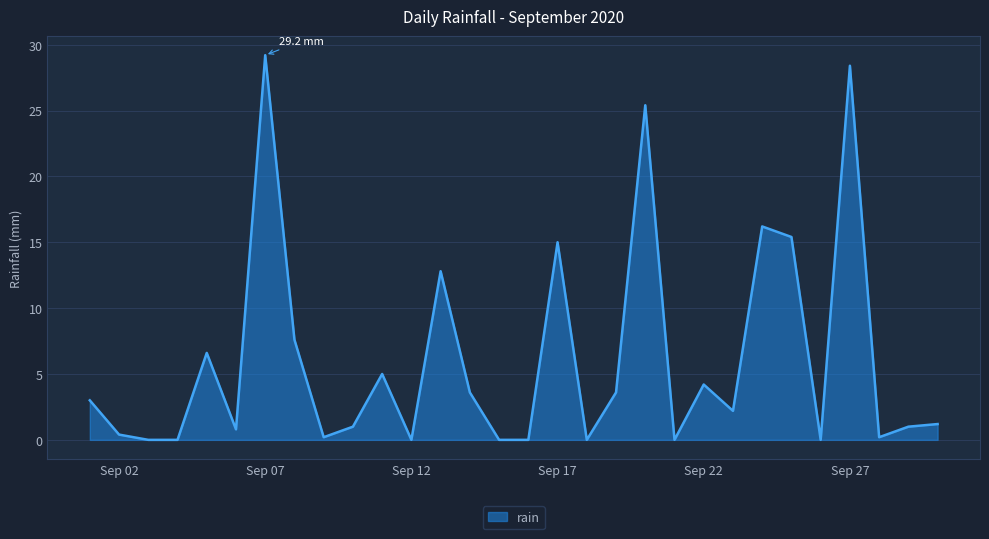

What is the maximum value shown in the chart?

29.2